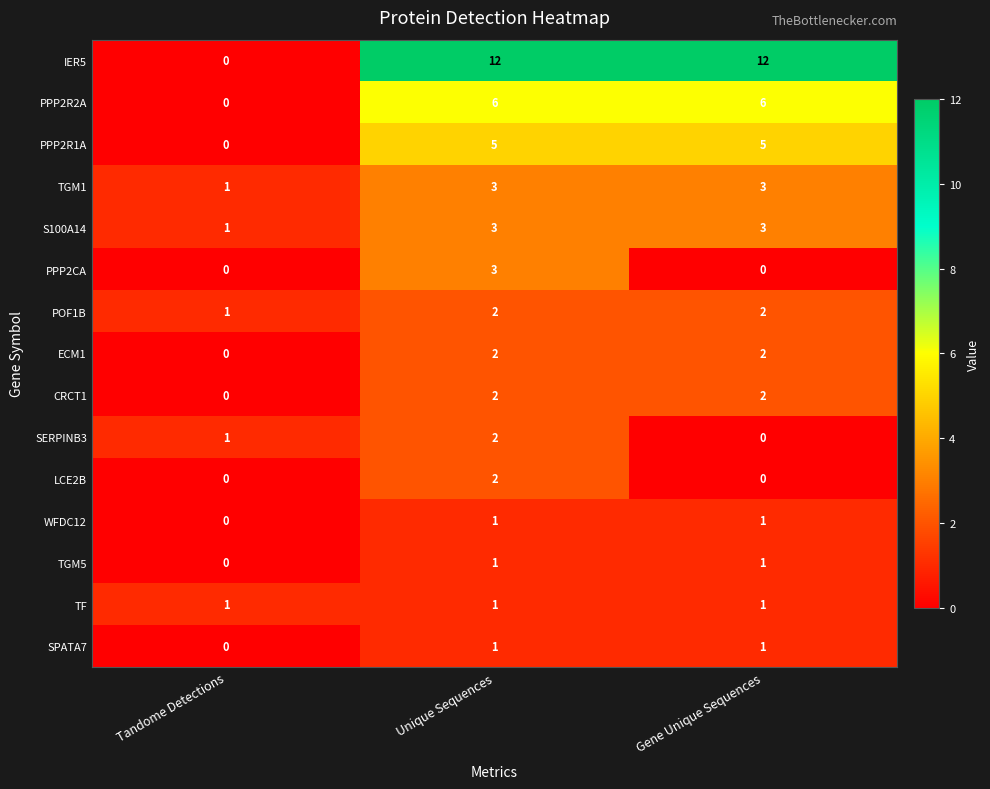

What is the difference between the second highest and minimum values in the IER5 series?

12